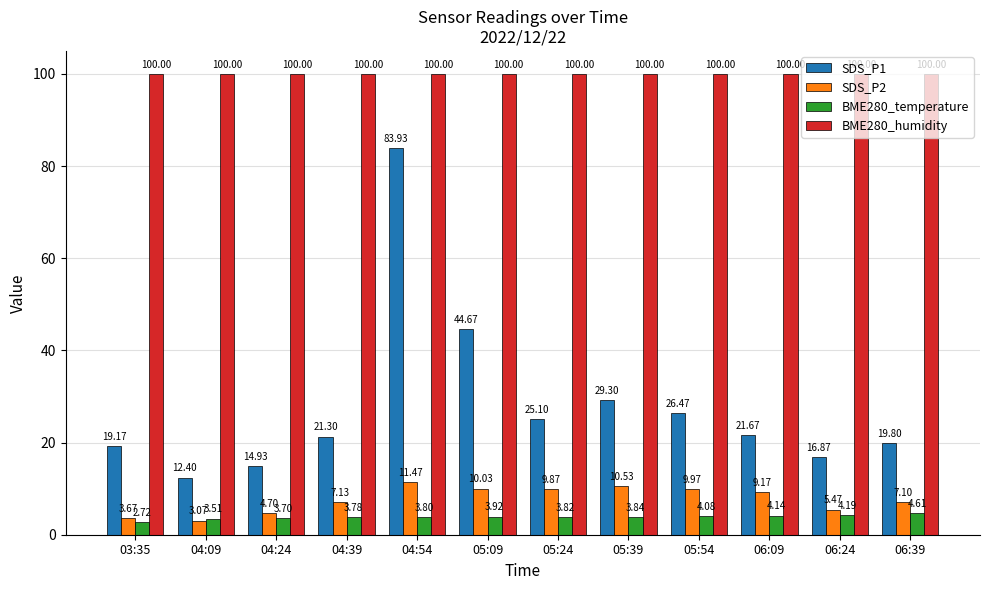

At which label is BME280_temperature closest to 3?

03:35